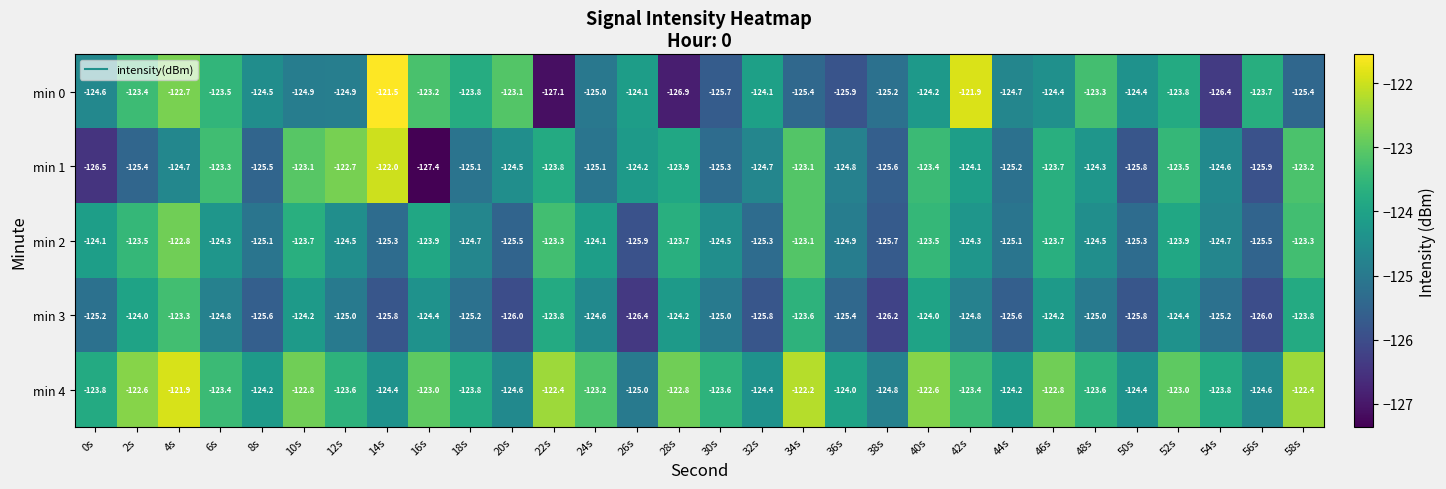

What is the sum of all min 1 values?

-3734.4